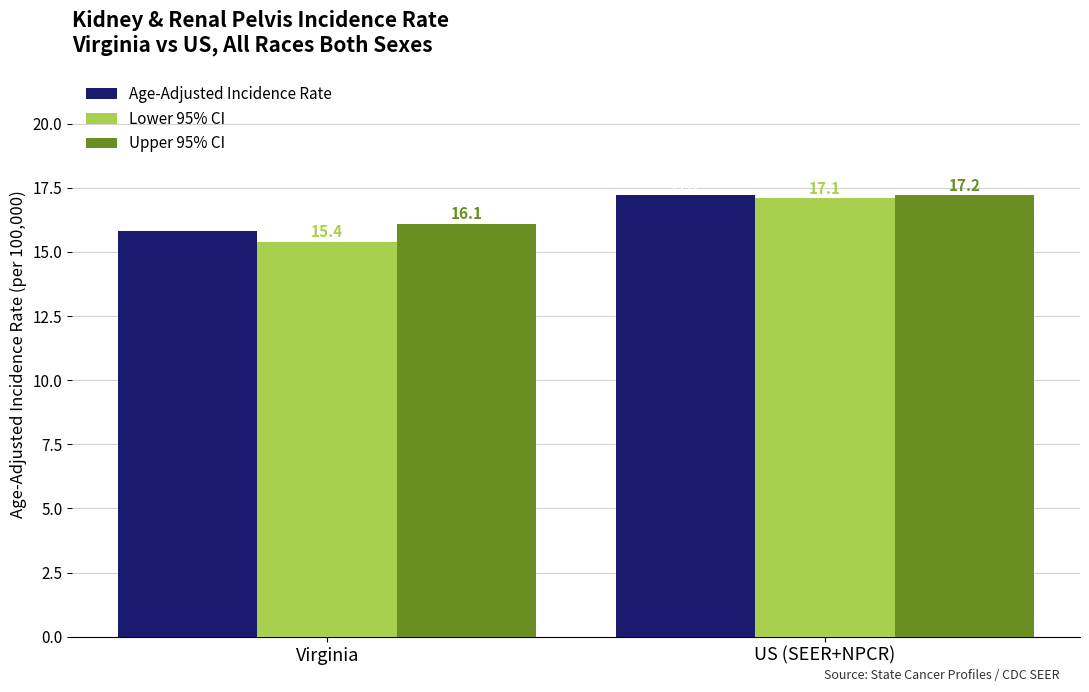

What is the label of the 1st bar from the right?

US (SEER+NPCR)